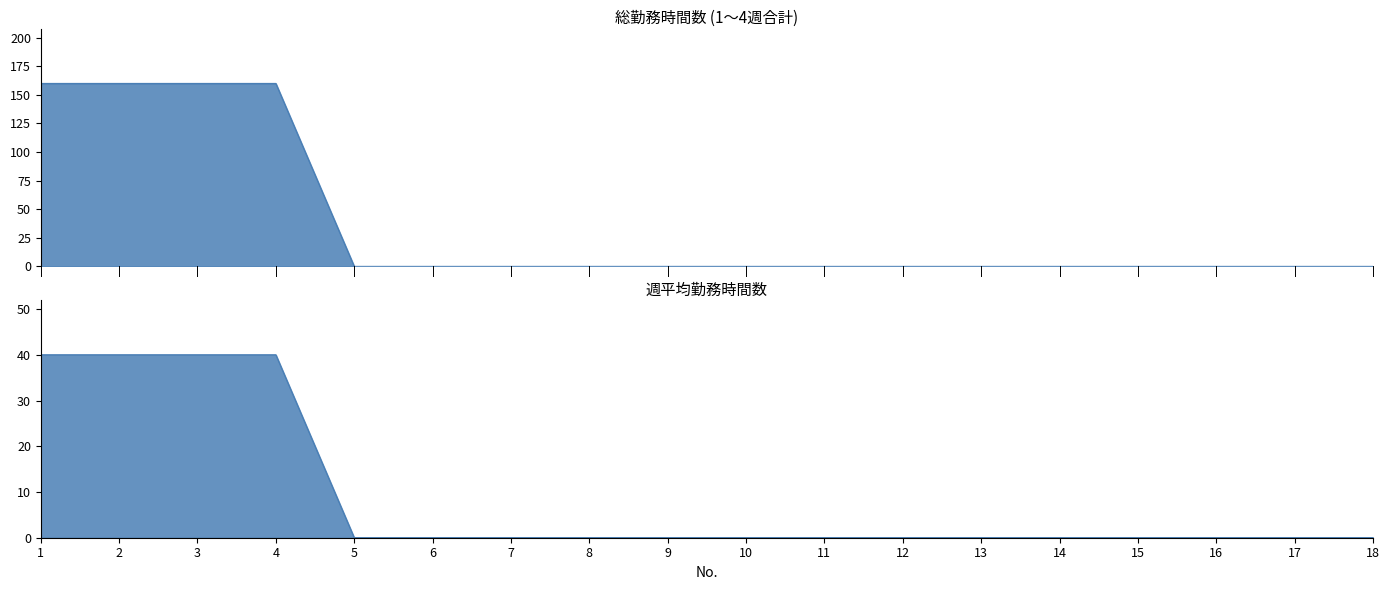

True or false: 総勤務時間数 has more than 0 points higher than both neighbors.

False